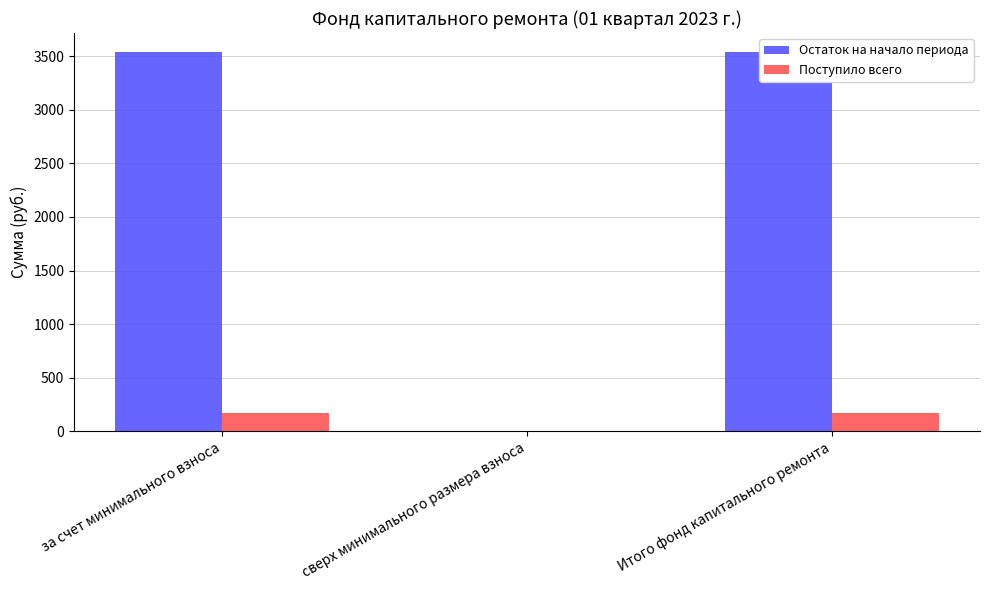

The value of Остаток на начало периода at за счет минимального взноса is 2032.2. True or false?

False